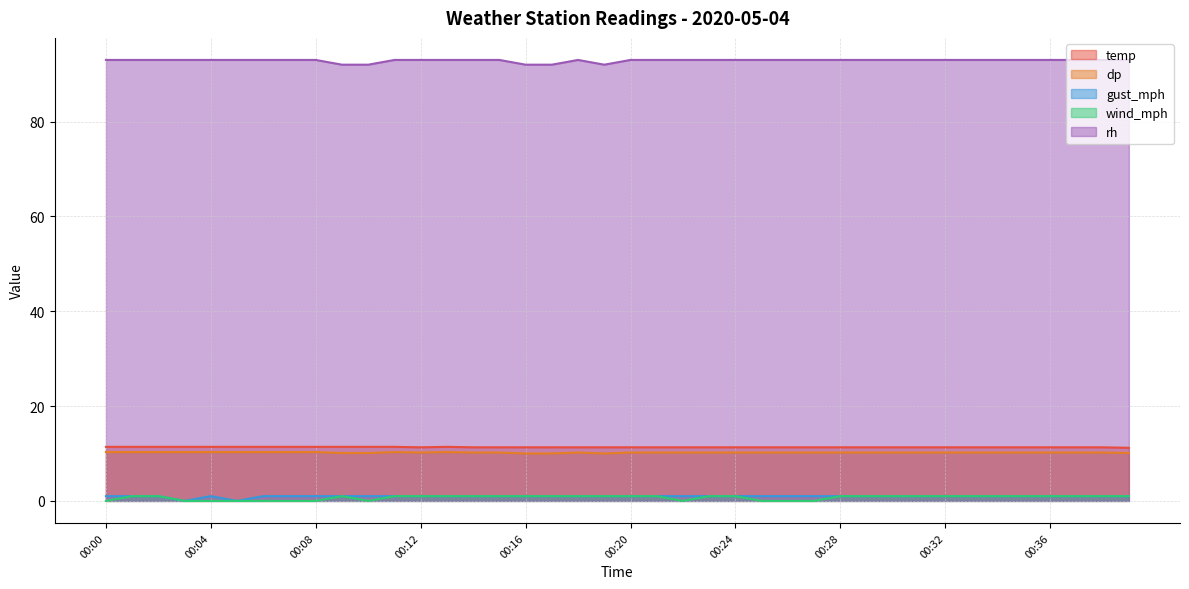

Which has a higher value, 00:29 or 00:03?

00:03